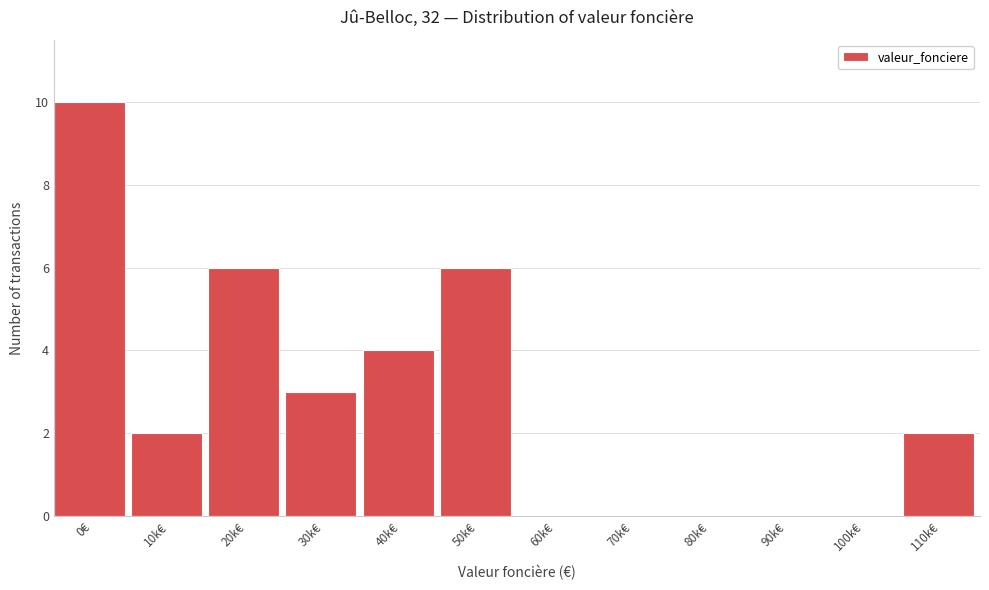

Reading right to left, list all the values displayed in this chart.

110k€=2	100k€=0	90k€=0	80k€=0	70k€=0	60k€=0	50k€=6	40k€=4	30k€=3	20k€=6	10k€=2	0€=10